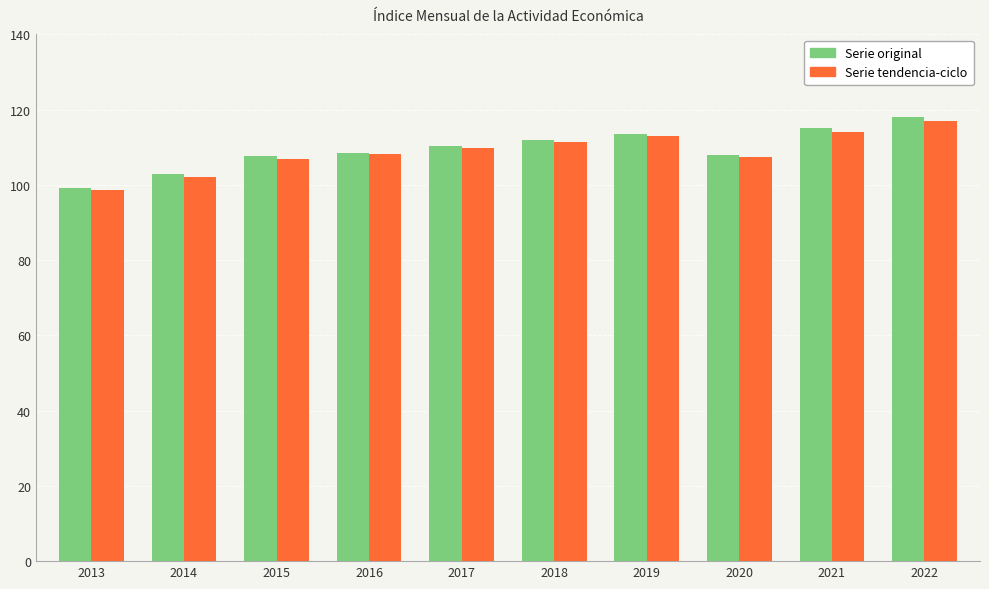

How many values in the Serie original series are below 110?

5